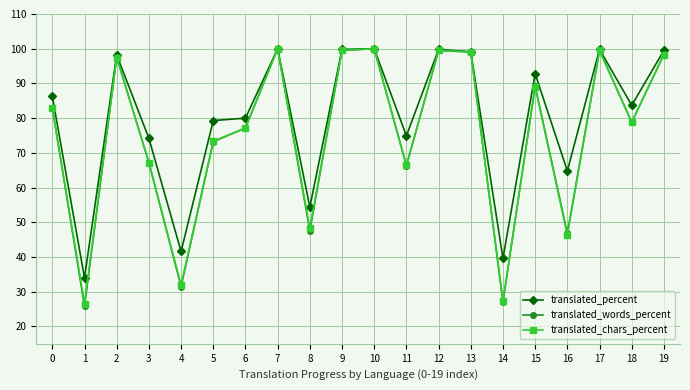

Which series has the largest total across all categories?

translated_percent